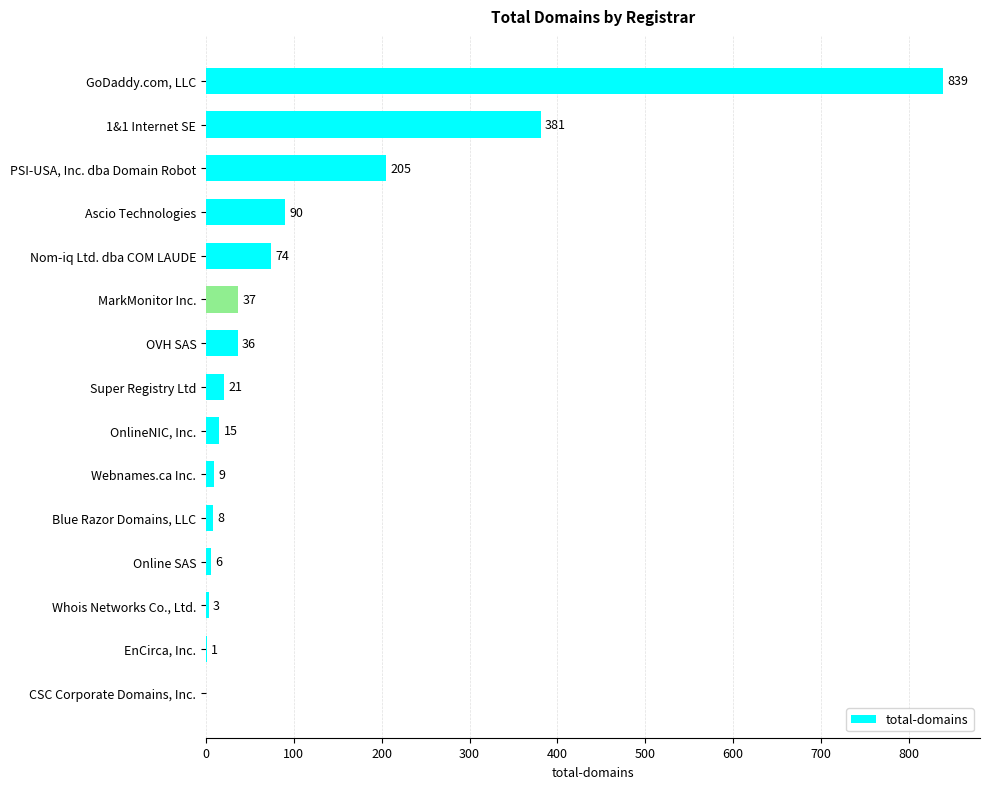

Count the number of data series in this chart.

1